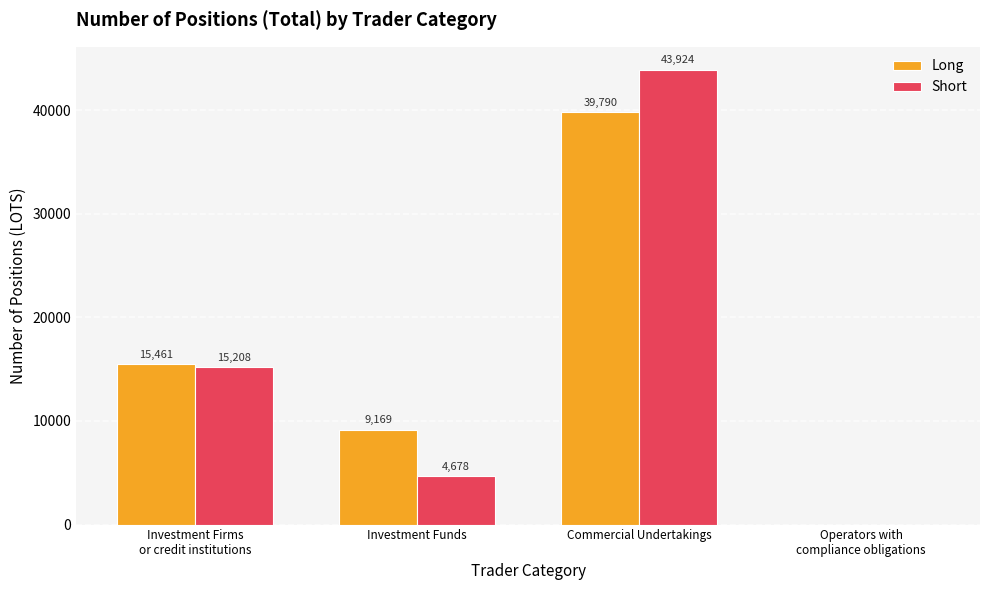

Is the value of Long at Commercial Undertakings greater than the value of Short at Investment Funds?

Yes